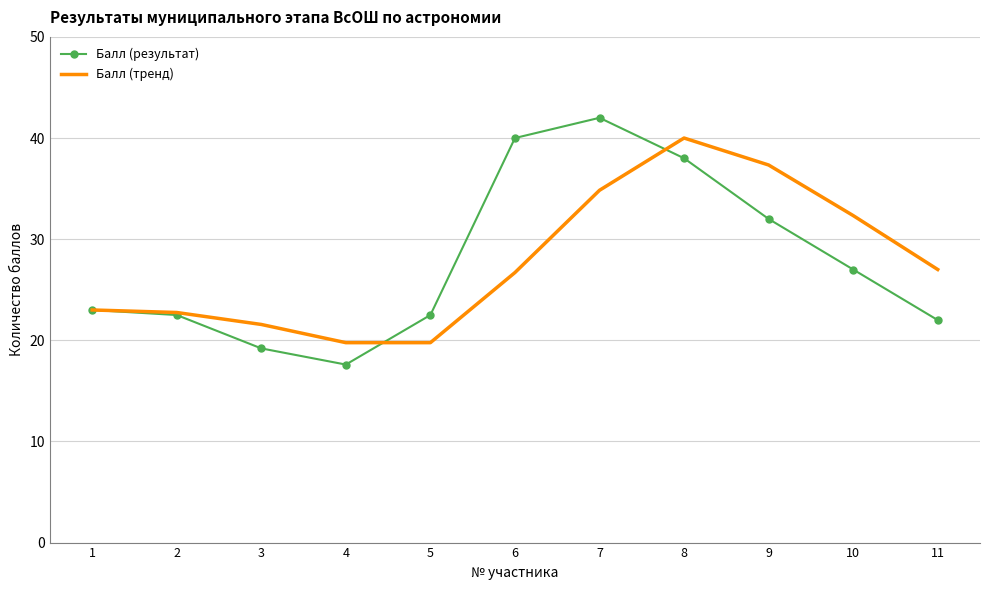

Is the value of Балл (результат) at 3 greater than the value of Балл (тренд) at 3?

No